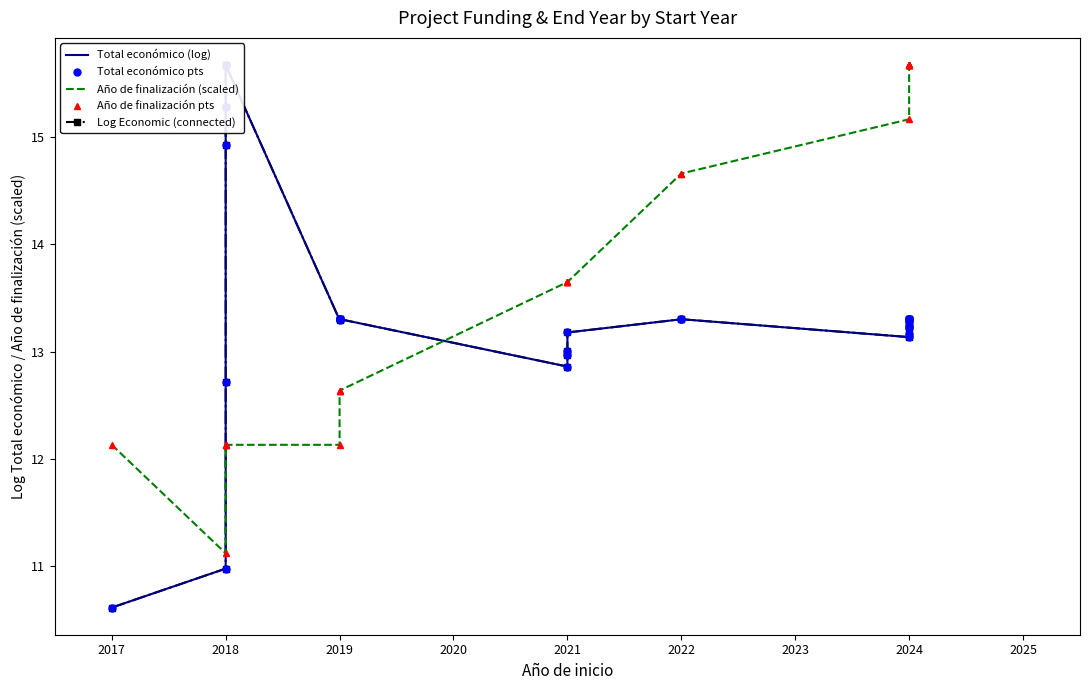

After their last crossing, which series has the higher values: Año de finalización pts or Log Economic (connected)?

Año de finalización pts